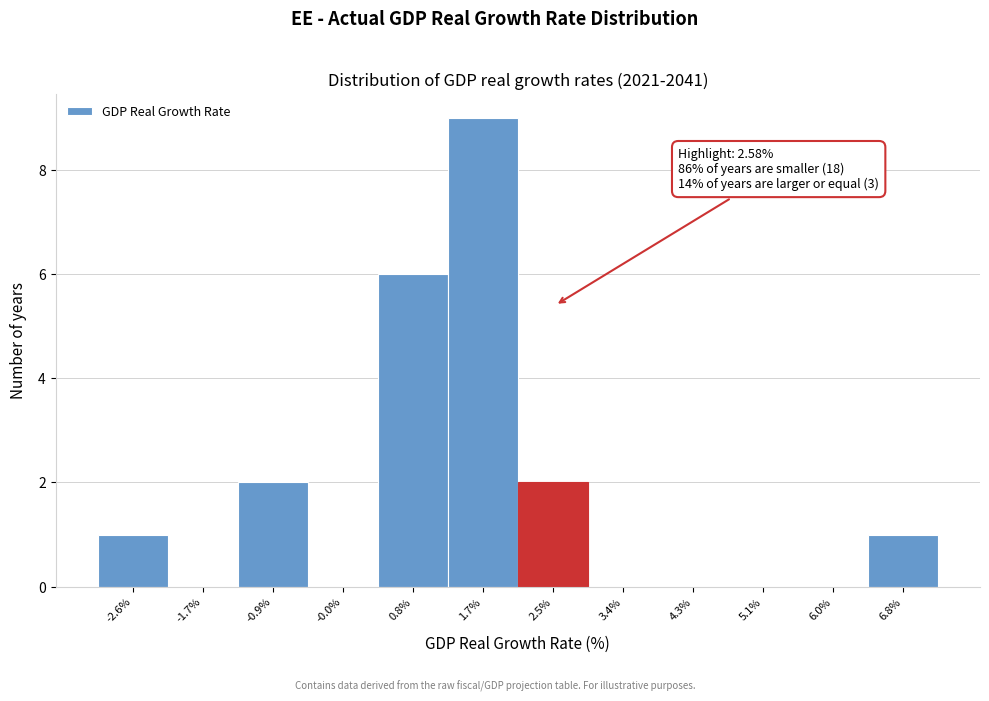

Over which range of the x-axis is the bar tallest?

1.3 to 2.1